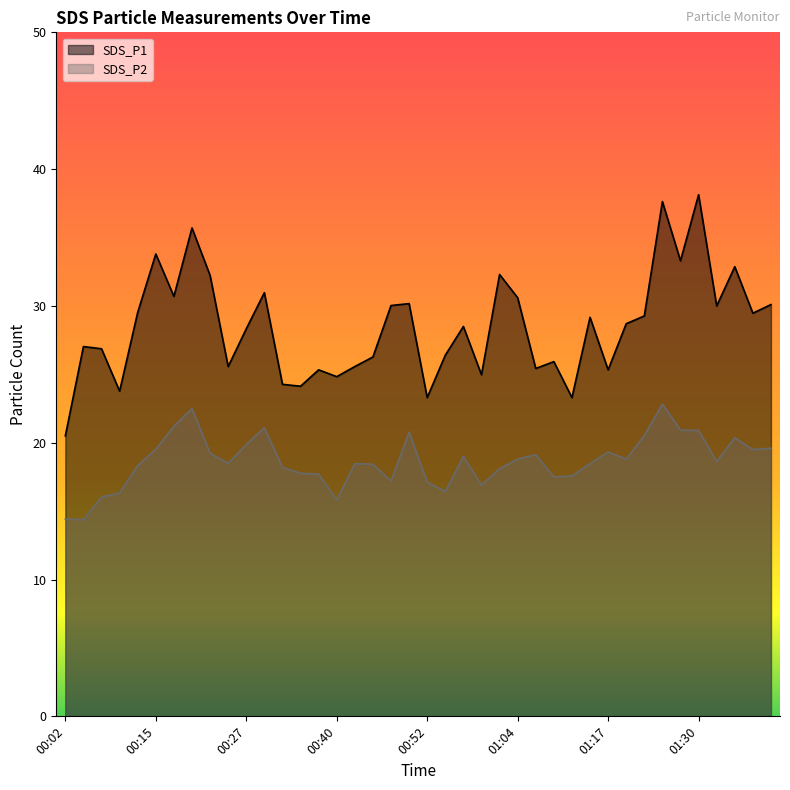

Count the number of categories in the chart.

40